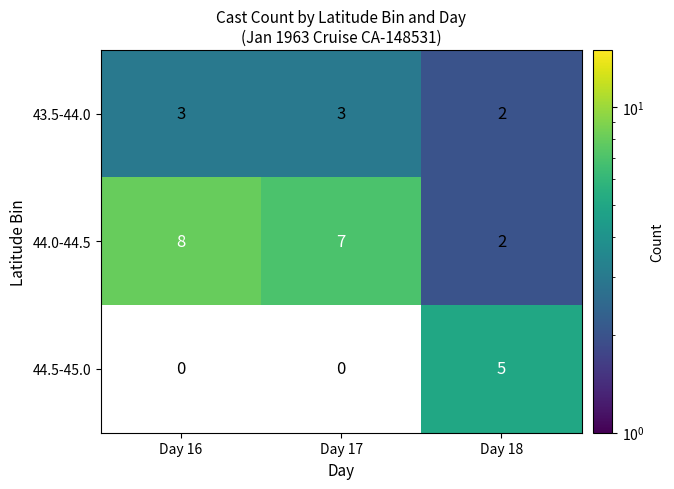

What is the difference between the 44.0-44.5 values at Day 17 and Day 18?

5